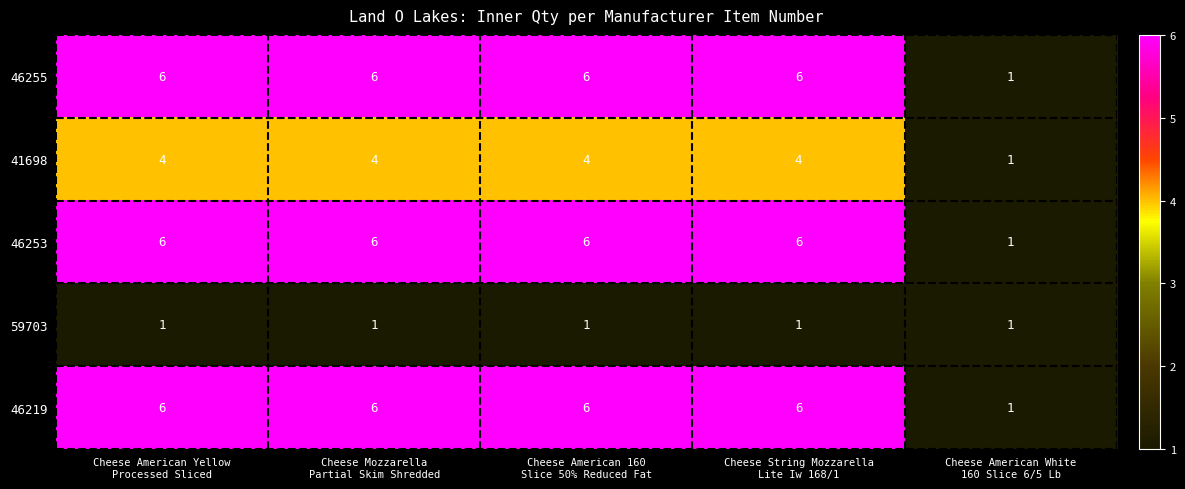

At how many categories does at least one series exceed 3?

4